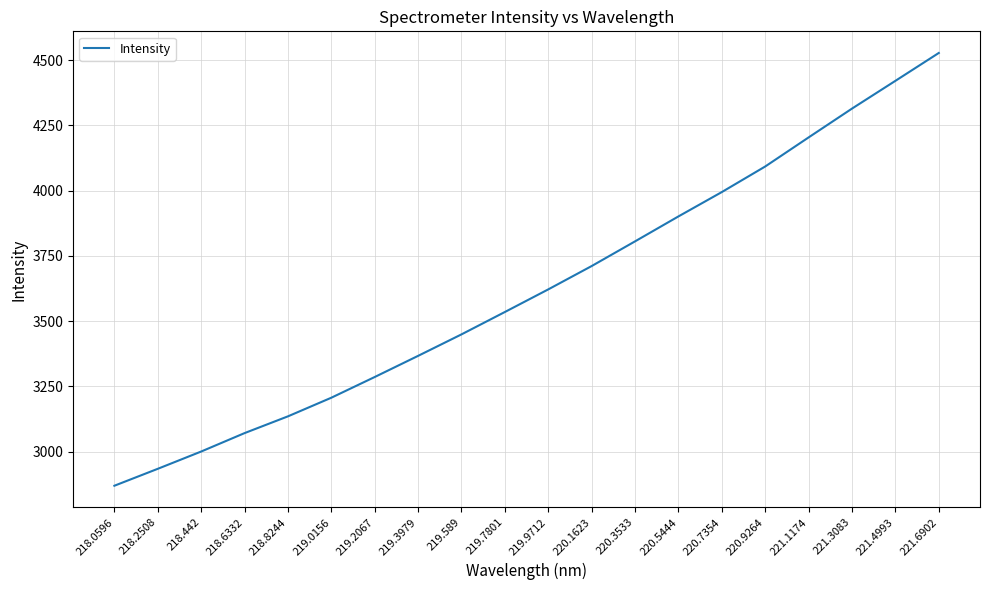

Is it true that the value at 218.6332 is 4183.5?

False